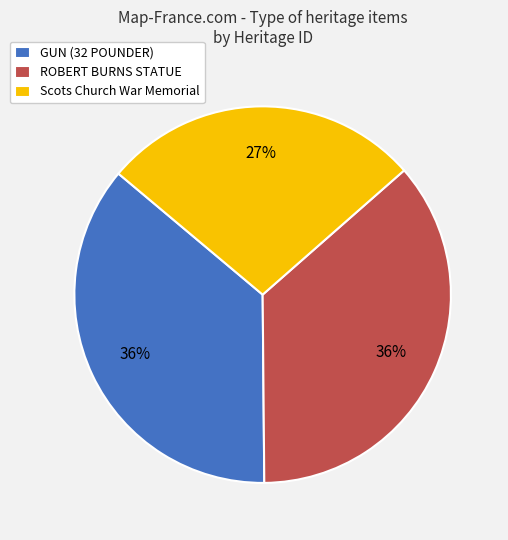

What is the ratio of the value at ROBERT BURNS STATUE to the value at GUN (32 POUNDER)?

1.0